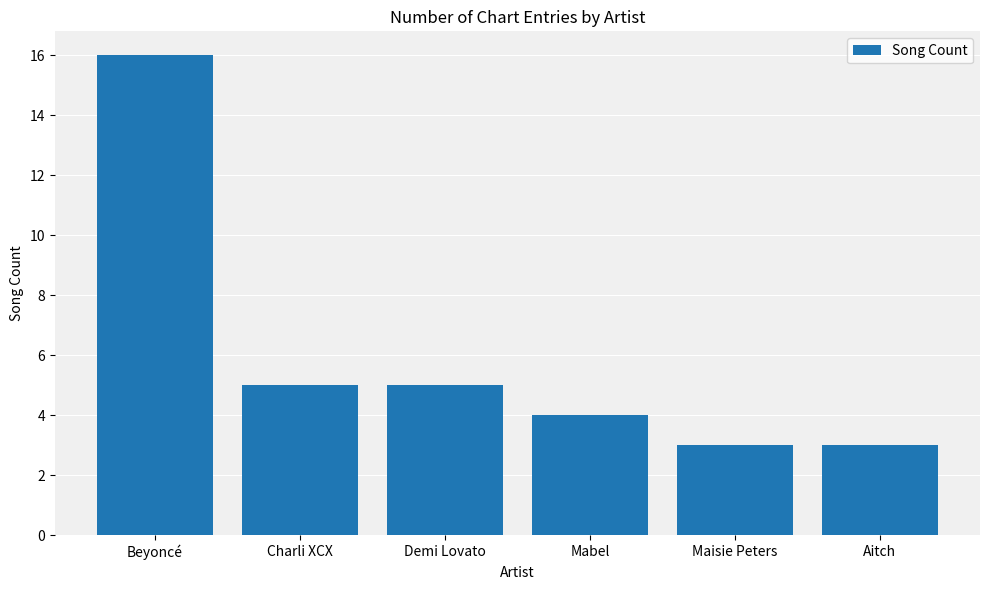

At which category does the chart reach its peak across all series?

Beyoncé